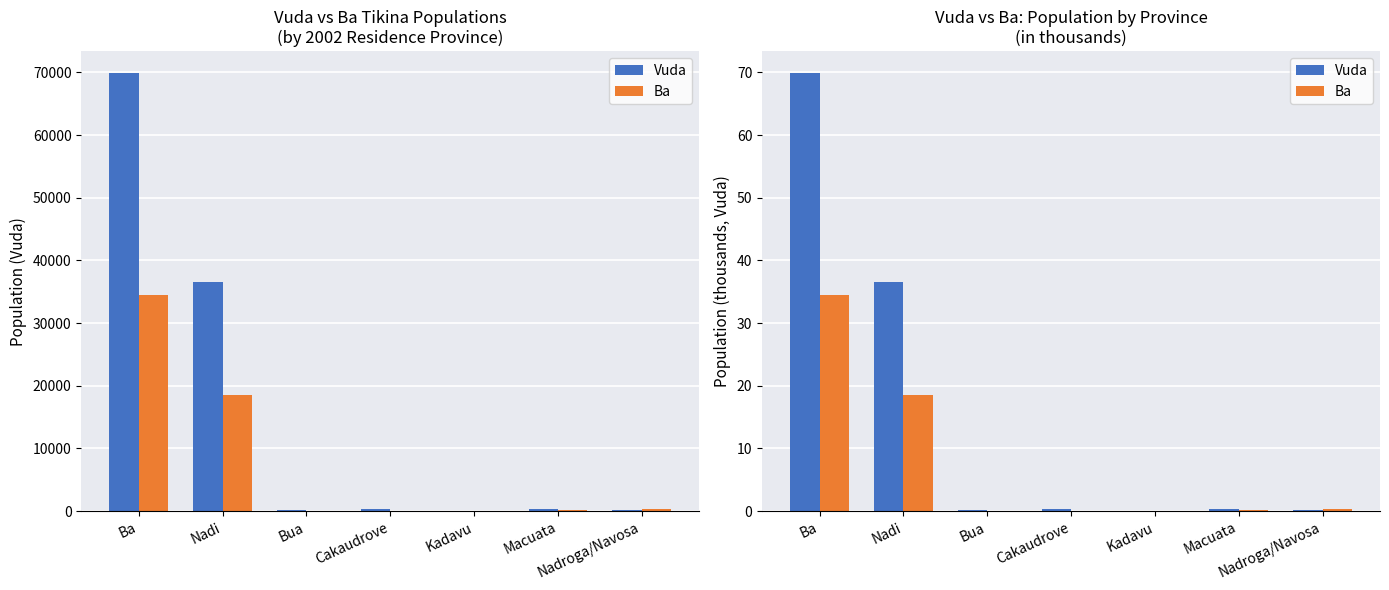

Which has a higher value, Kadavu or Cakaudrove?

Cakaudrove